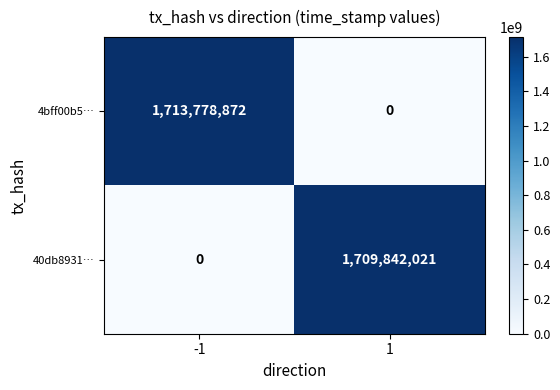

What is the average value of the 4bff00b5… series?

856889436